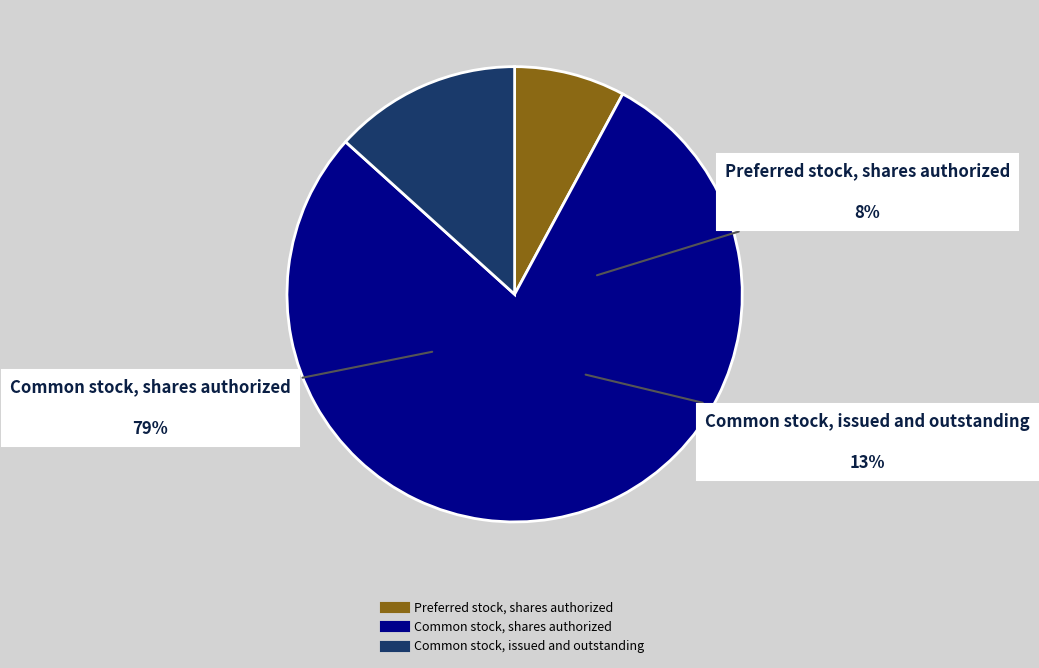

To the nearest percent, what is the difference between the Common stock, shares authorized and Preferred stock, shares authorized slice percentages?

71%